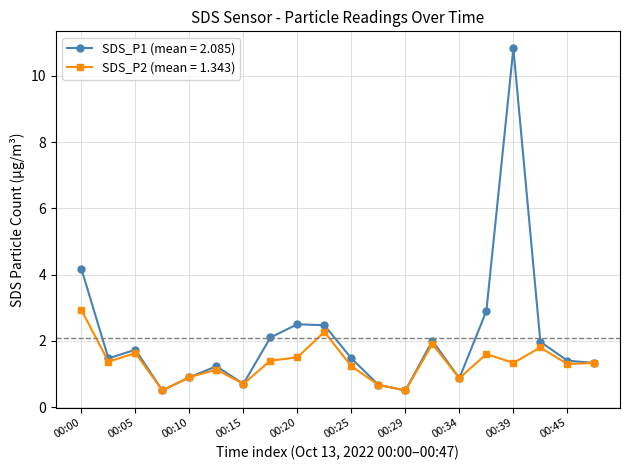

List the series in order of their overall mean, highest first.

SDS_P1 (mean = 2.085), SDS_P2 (mean = 1.343)